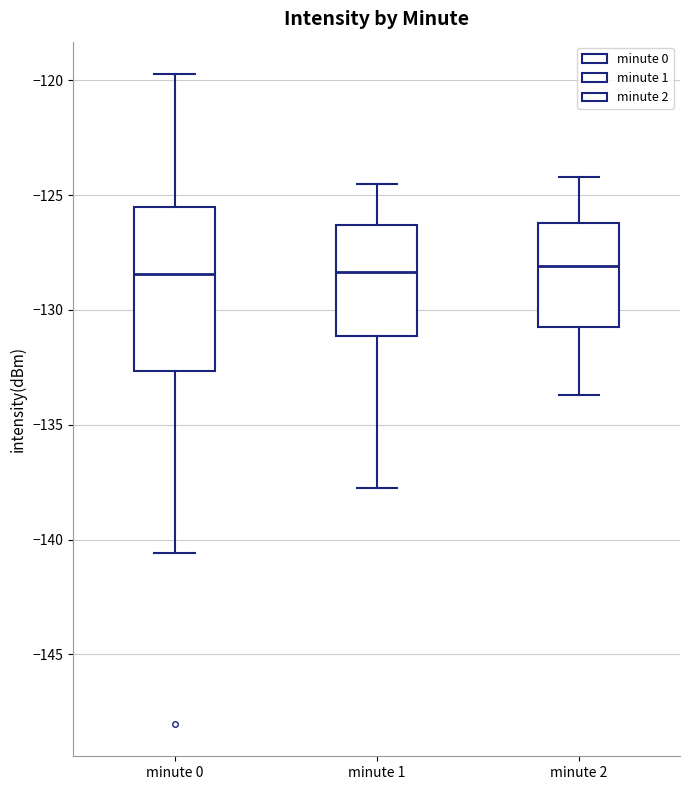

Where does the median line of the box for minute 2 sit on the y-axis? The values are not printed on the chart, so give them approximately, as read against the axis.

-128.0